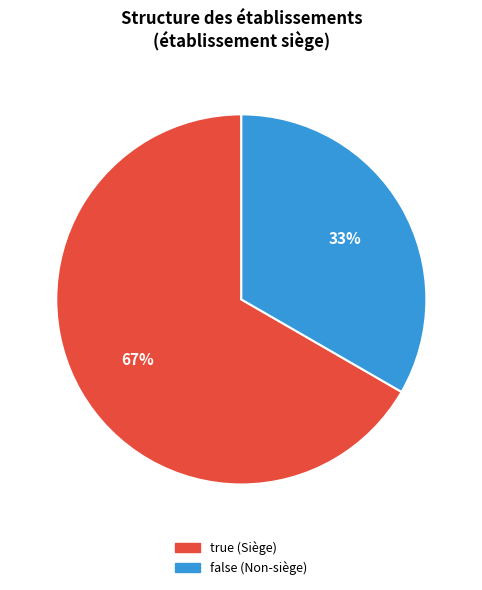

How many segments does this pie chart have?

2